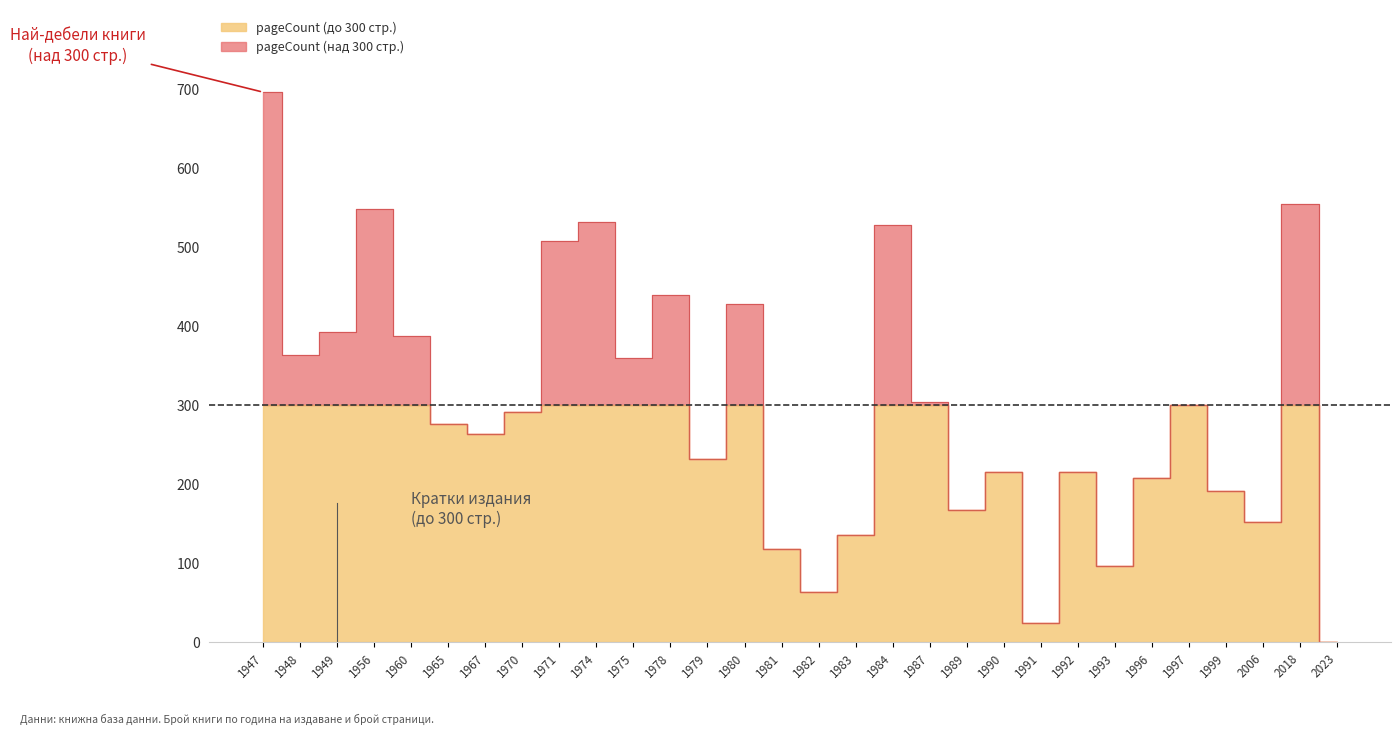

The chart shows a value of 554 at 2018. True or false?

True